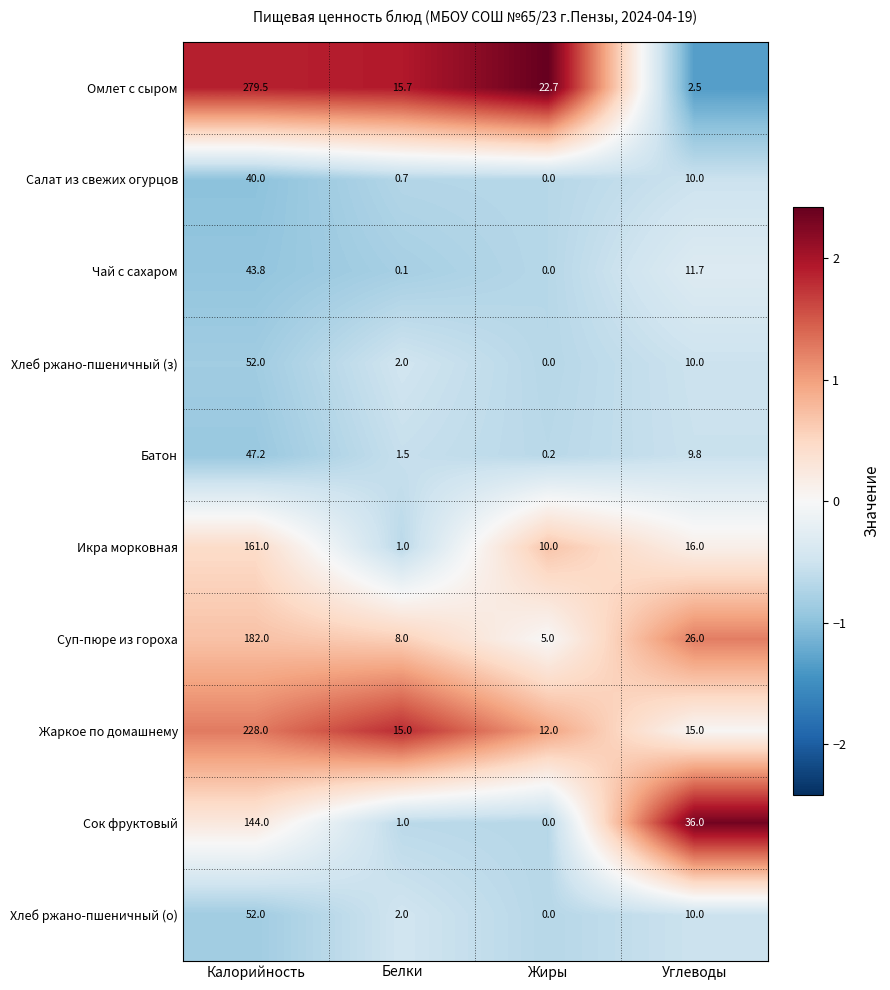

Which series has the largest range (max minus min)?

Омлет с сыром